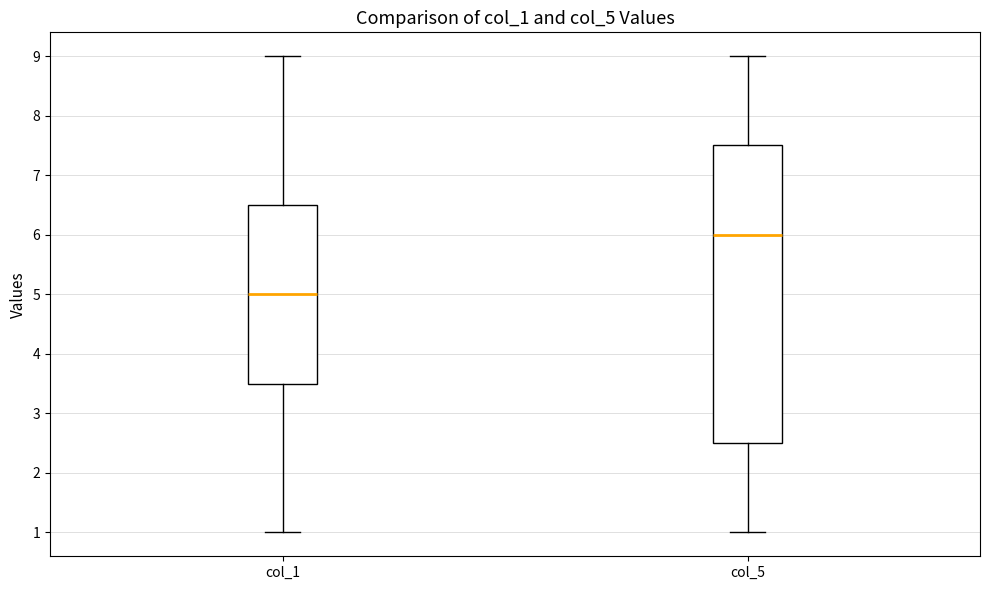

Reading left to right, transcribe this box plot: for each box, give where its median line is, the range the box spans, and where its two whiskers end, as read against the y-axis. The values are not printed on the chart, so give them approximately, as read against the axis.

col_1: median 5.0, box 3.5 to 6.5, whiskers 1.0 to 9.0
col_5: median 6.0, box 2.5 to 7.5, whiskers 1.0 to 9.0